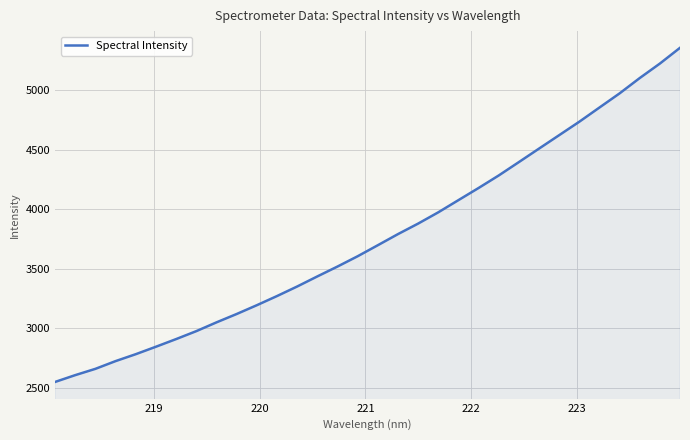

How many values are below 3697?

16